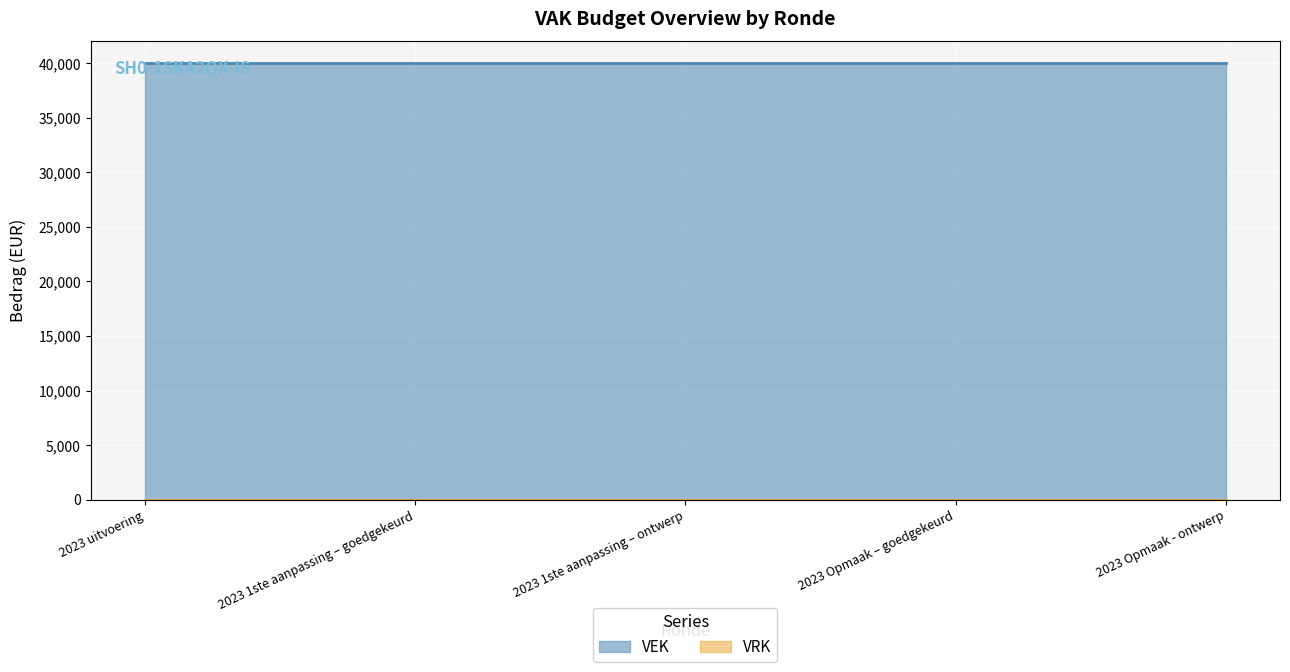

True or false: VRK has more than 1 points higher than both neighbors.

False